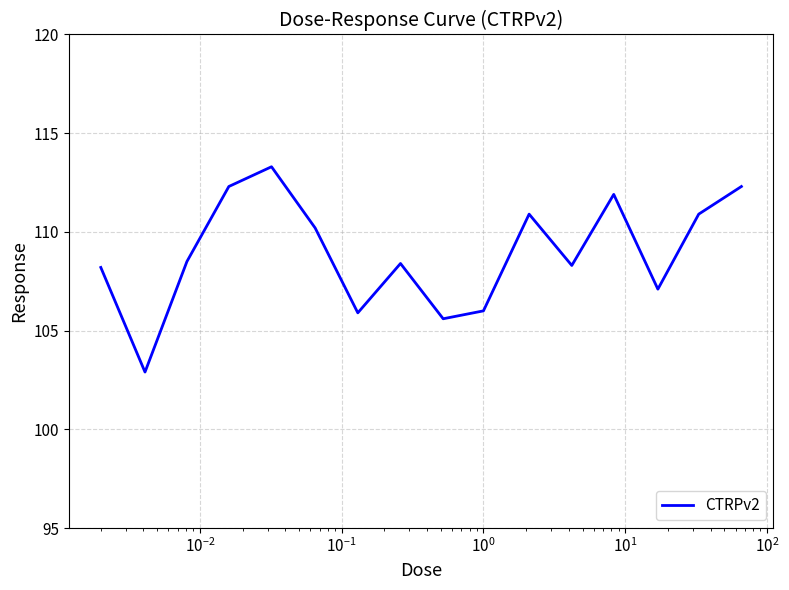

What is the average value?

108.9